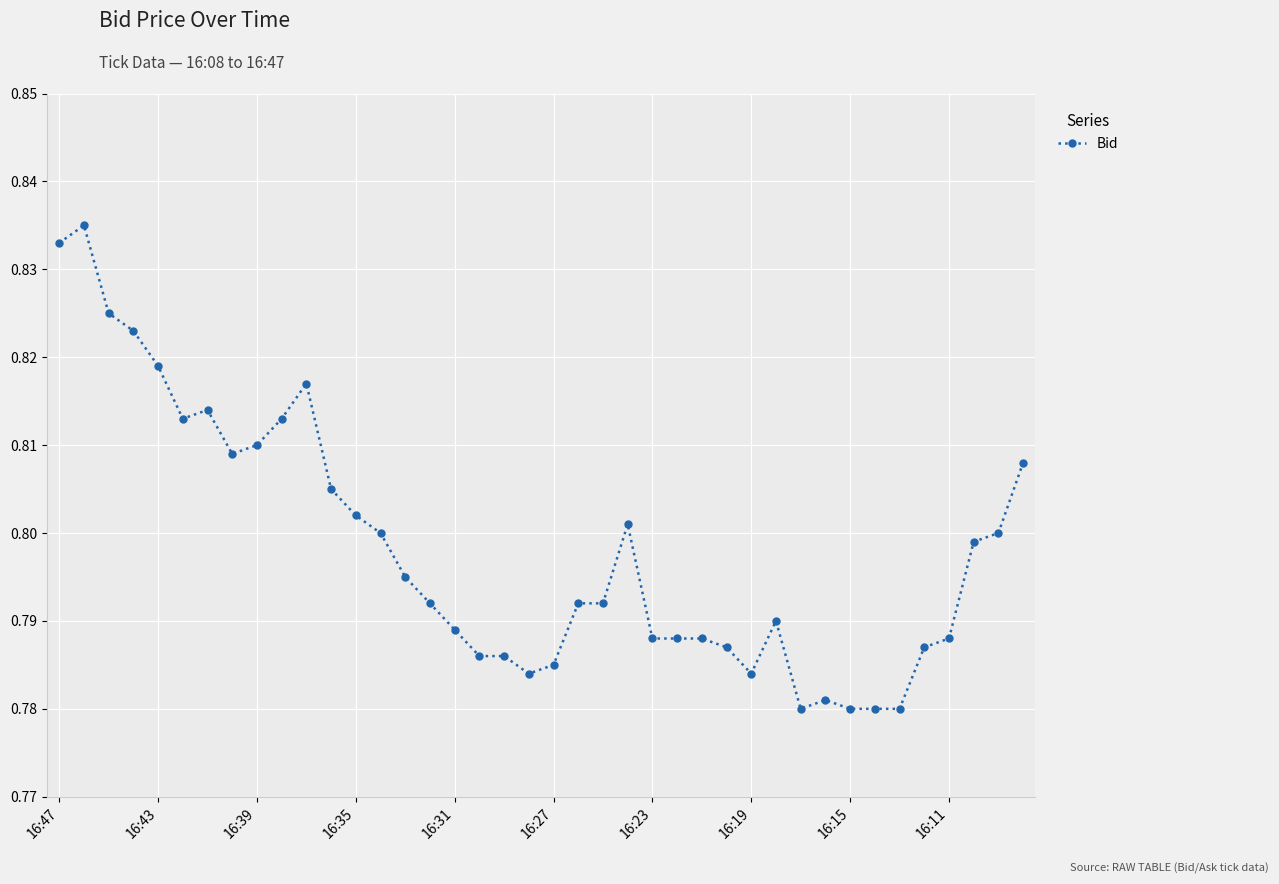

How many values are between 0 and 1?

40